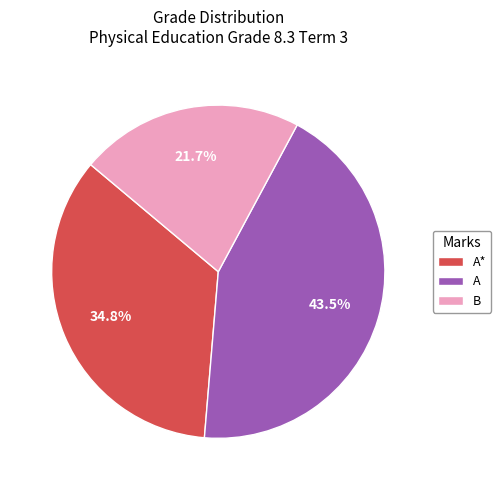

Is it true that B is 37% of the pie?

False